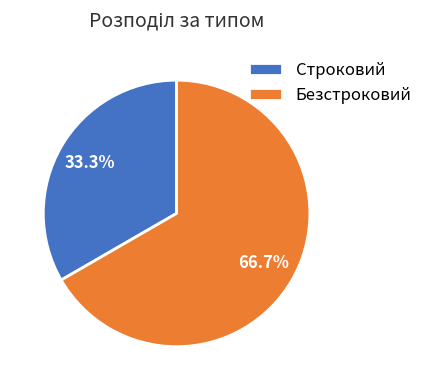

To the nearest percent, what percentage of the pie is Строковий?

33%